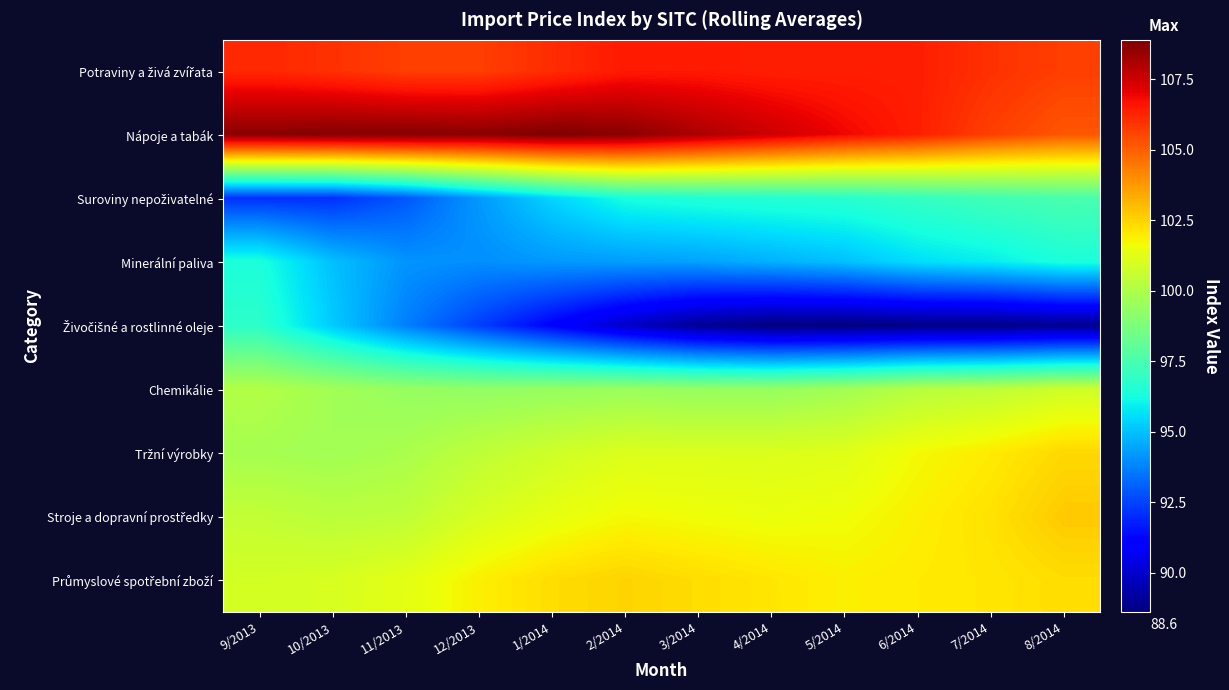

Which series changed the most between 11/2013 and 6/2014?

Živočišné a rostlinné oleje